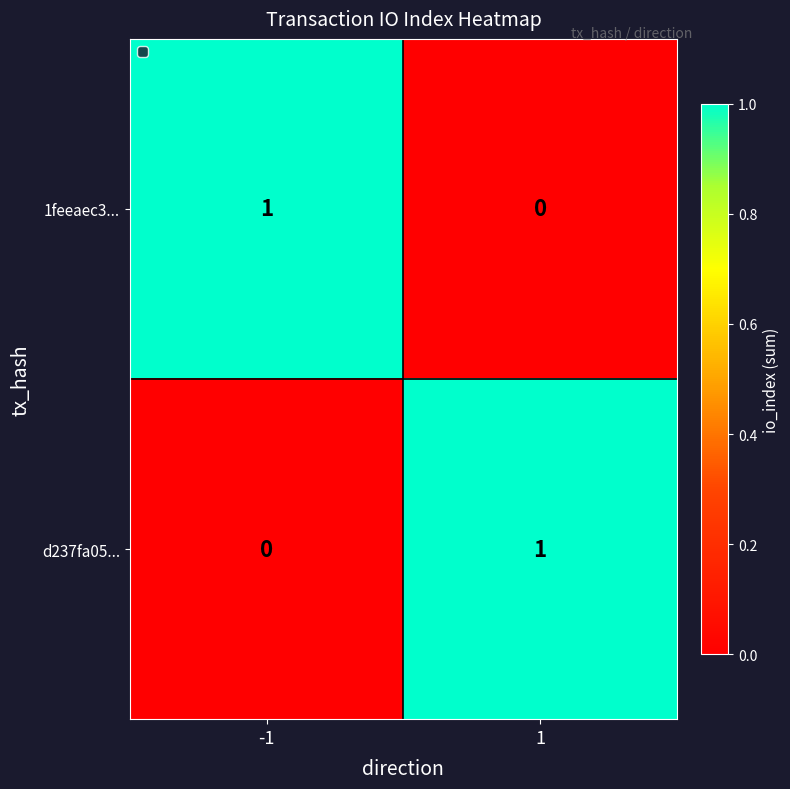

Count the number of data series in this chart.

2